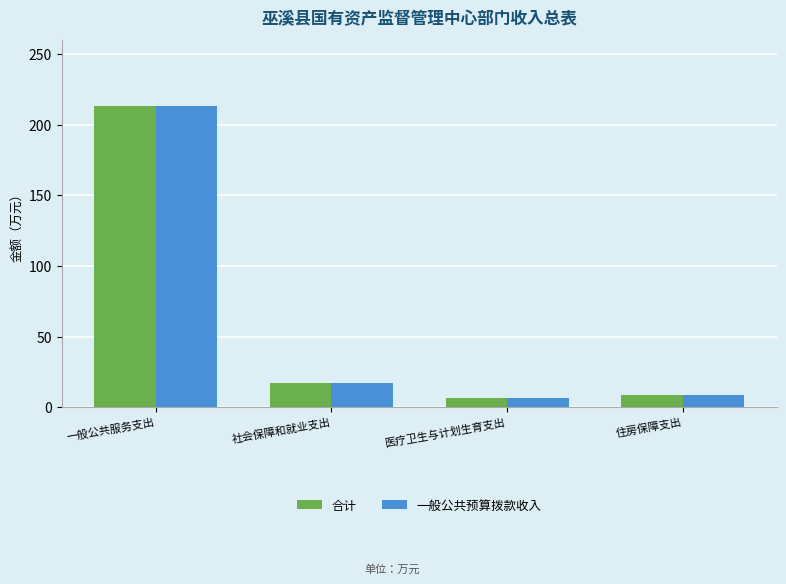

The 合计 series shows 213.3 at 一般公共服务支出. True or false?

True